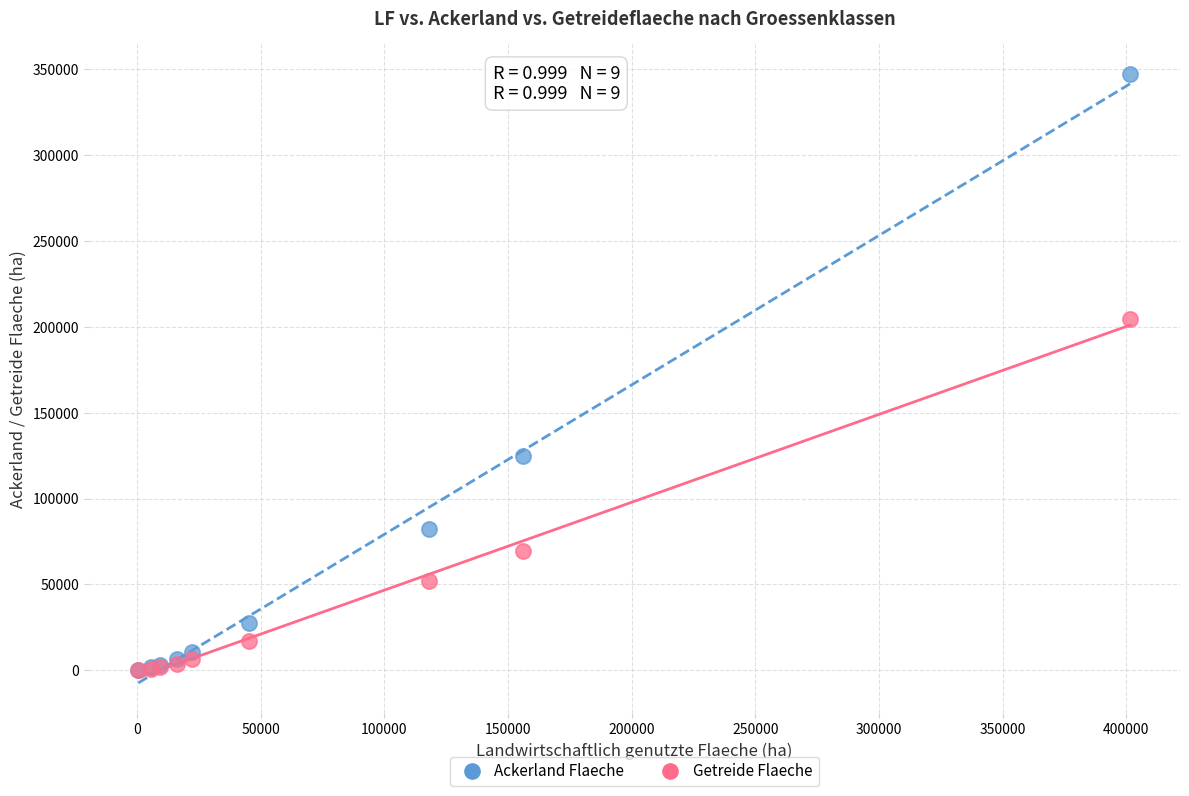

Across all series, what Y value is closest to 173408?

204574